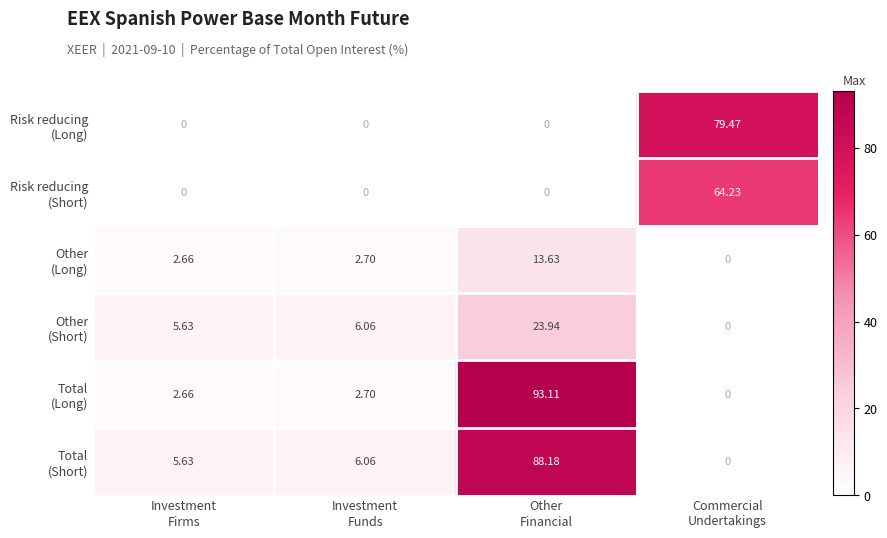

Count the number of categories in the chart.

4